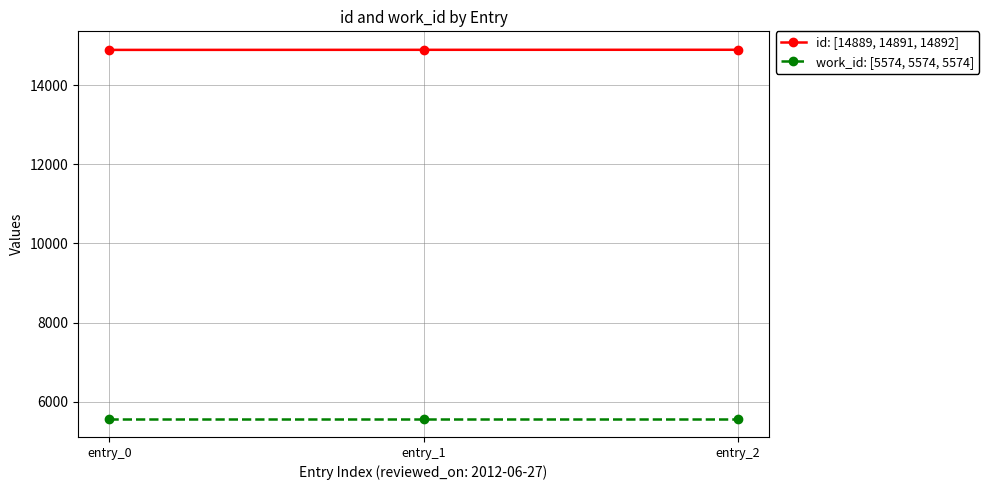

At how many categories does at least one series exceed 11161?

3